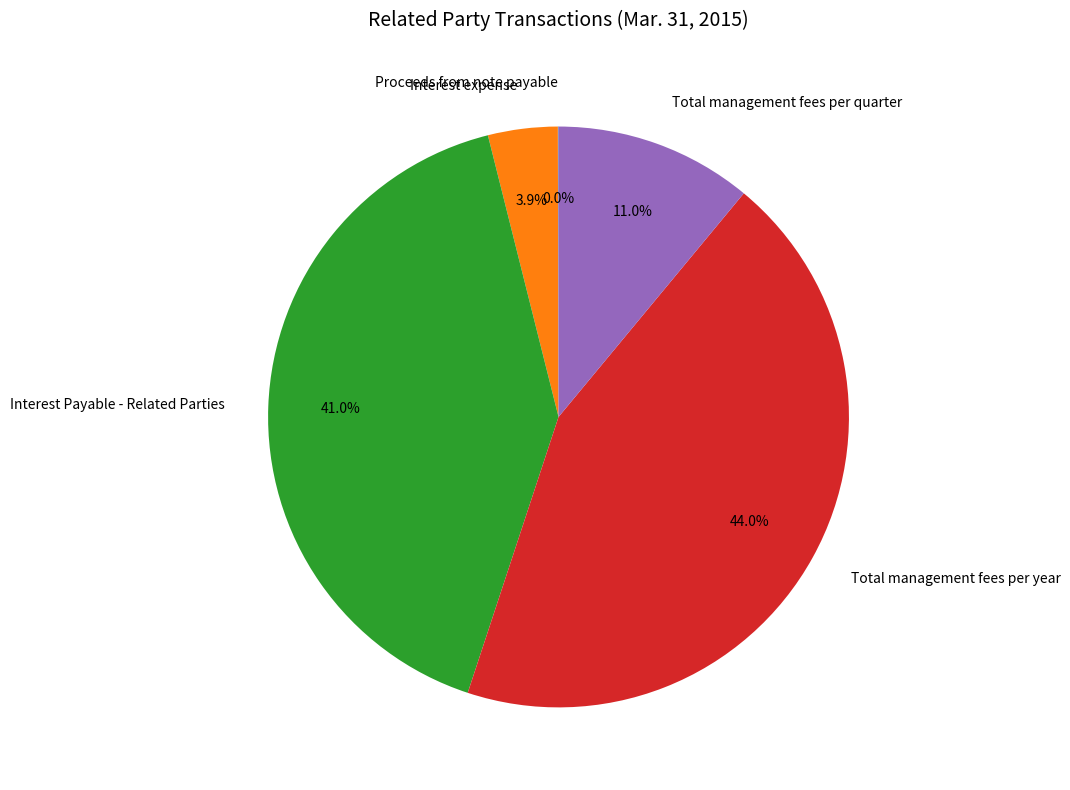

Combined, do Total management fees per quarter and Total management fees per year account for over 50%?

Yes